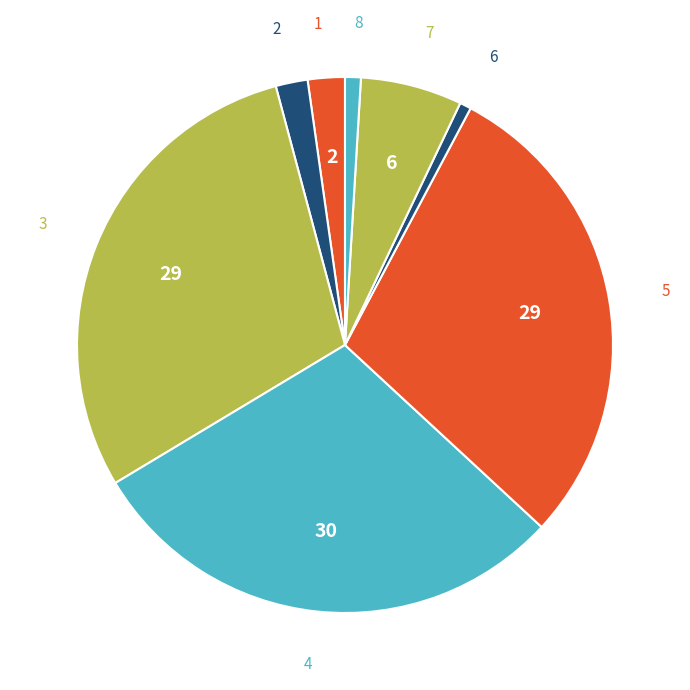

Does 8 account for over 50% of the chart?

No